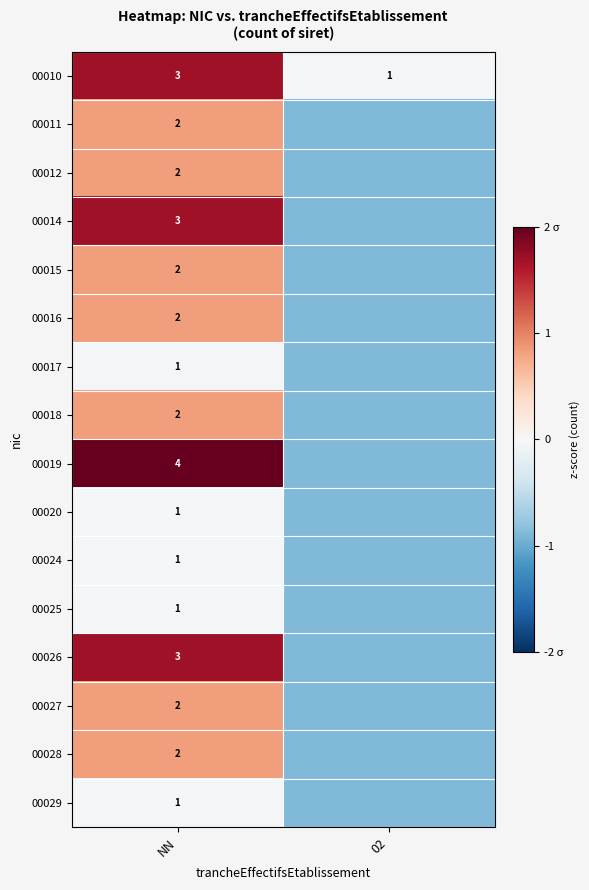

Is it true that 00010 equals -0.0 at 02?

False